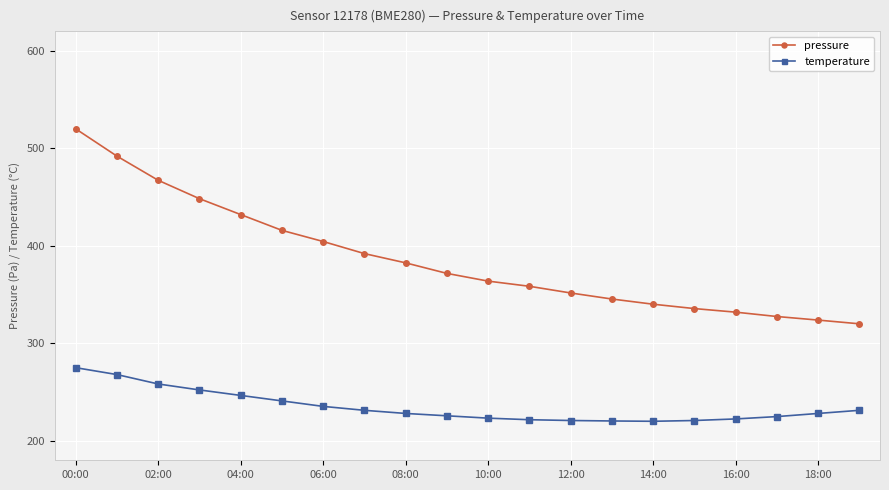

What is the difference between the maximum and second lowest values in the temperature series?

54.7